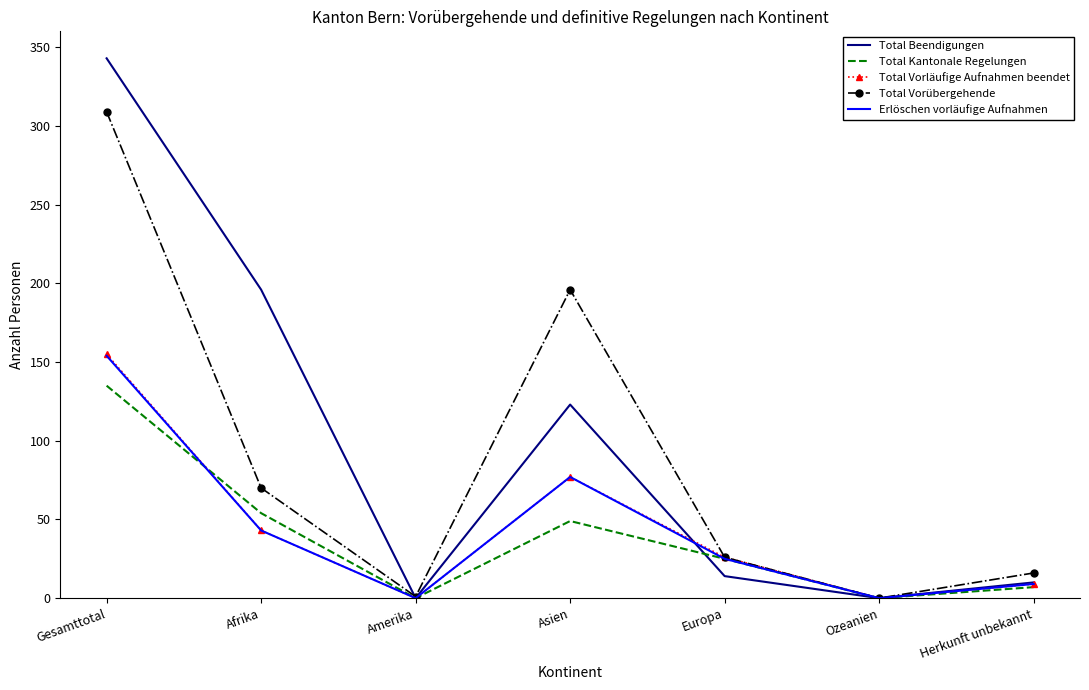

Which series has the largest range (max minus min)?

Total Beendigungen